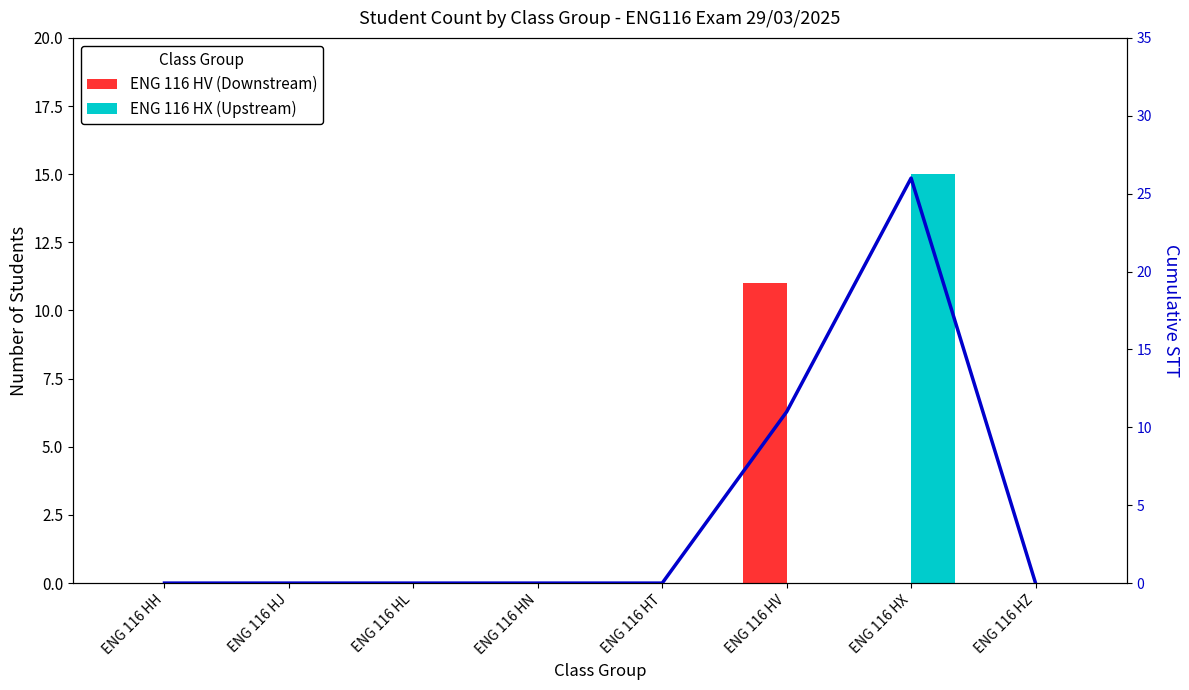

Which series changed the most between ENG 116 HH and ENG 116 HT?

ENG 116 HV (Downstream)